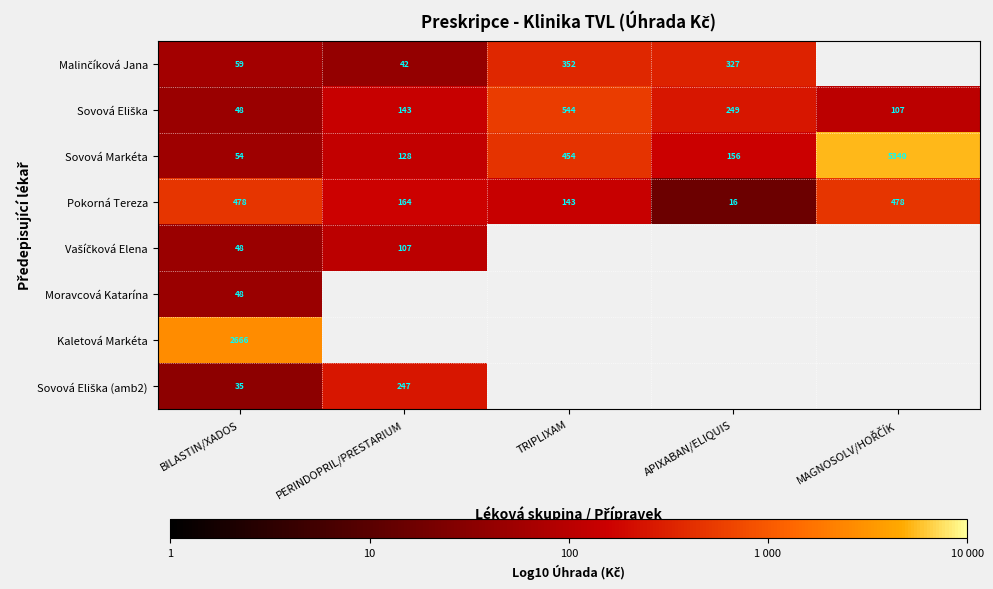

Which category has the lowest value in the Sovová Markéta series?

BILASTIN/XADOS